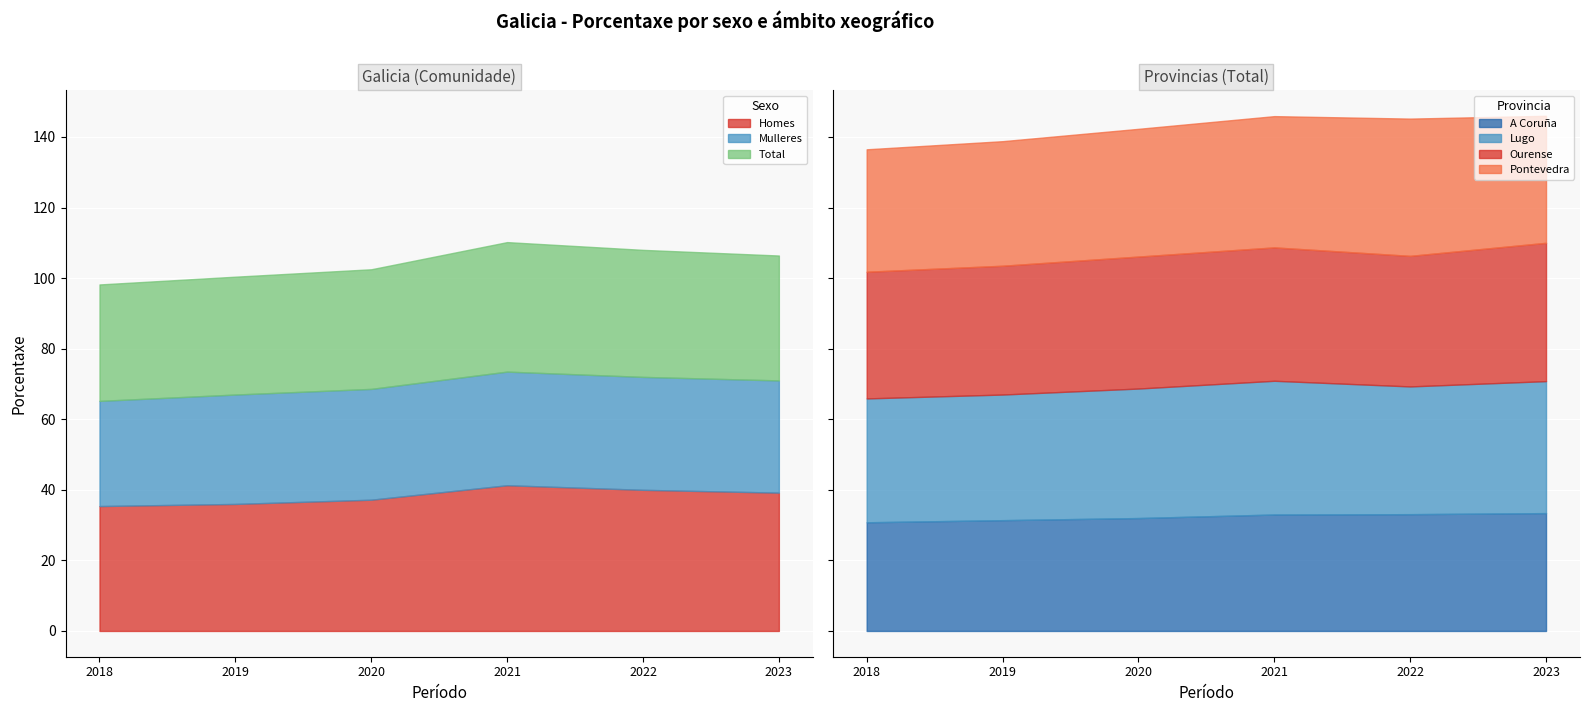

How many lines are shown in the chart?

3